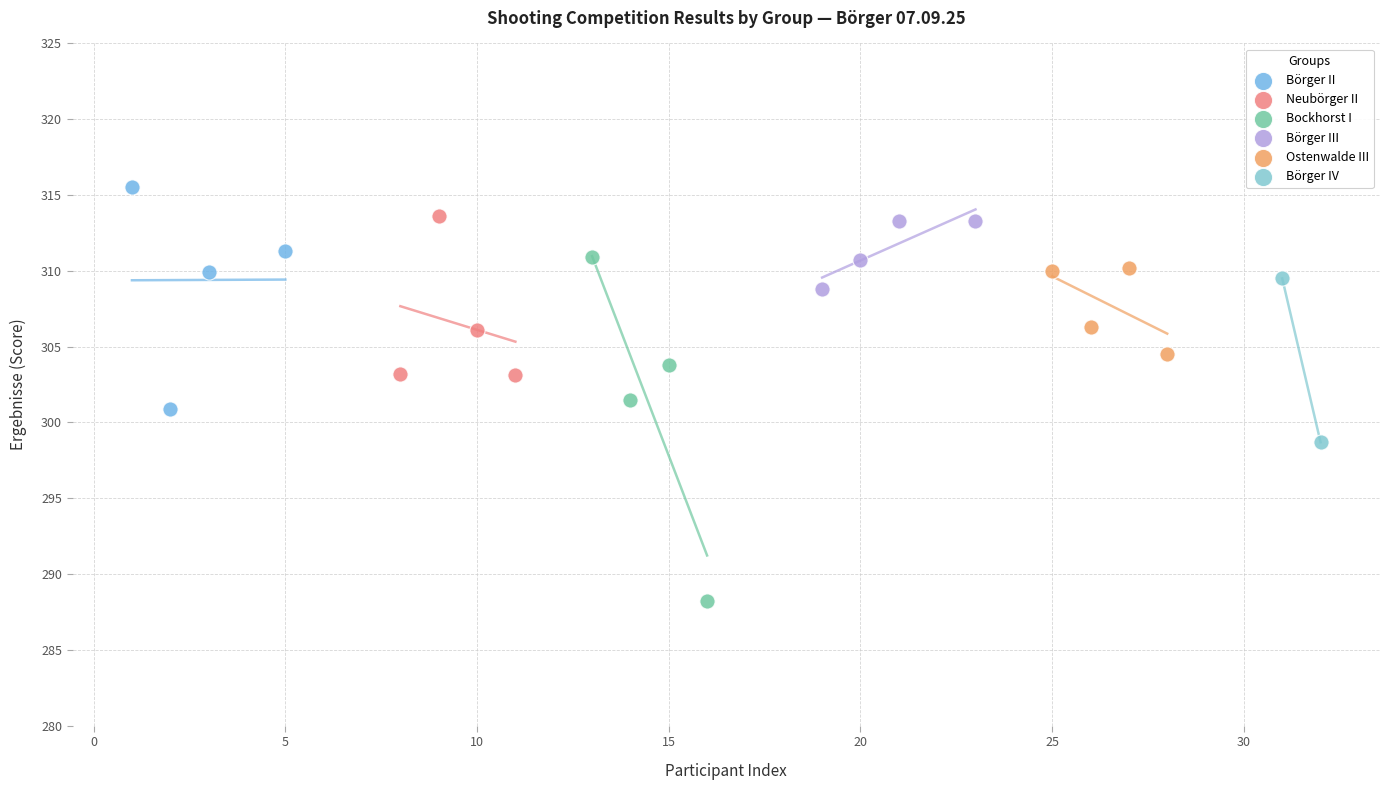

Which series reaches the minimum Y coordinate?

Bockhorst I